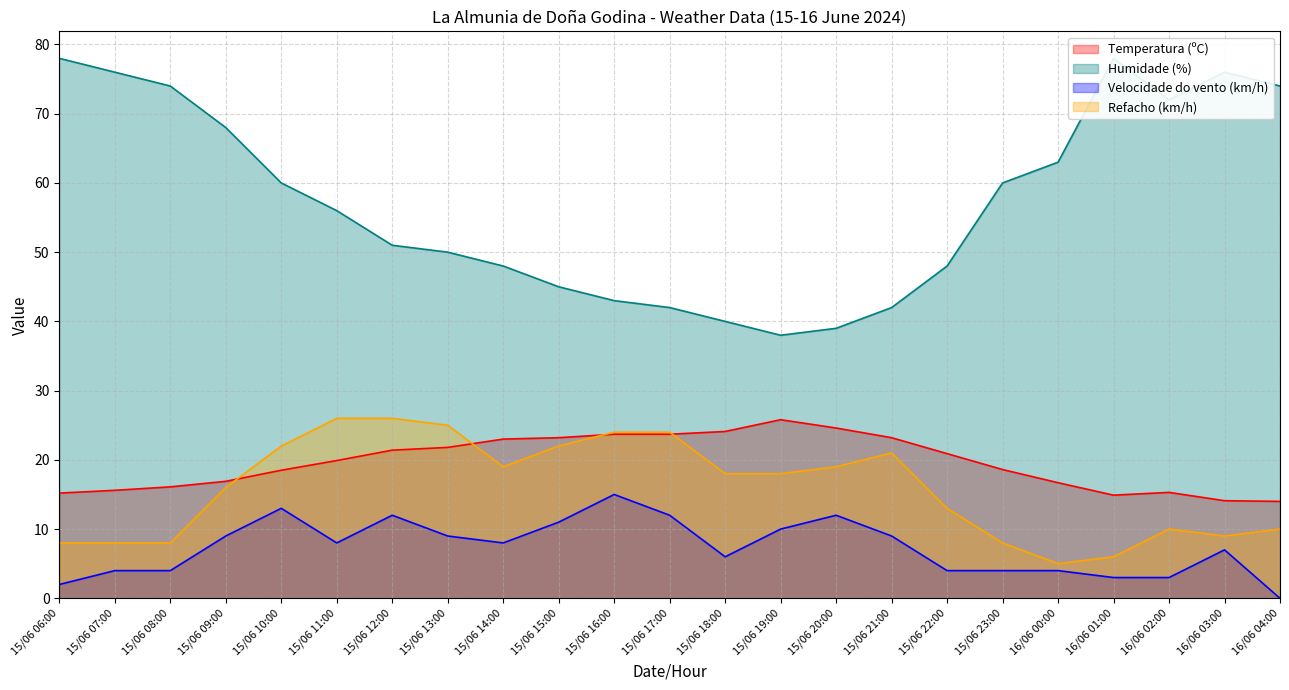

The Velocidade do vento (km/h) series shows 4.0 at 15/06 07:00. True or false?

True